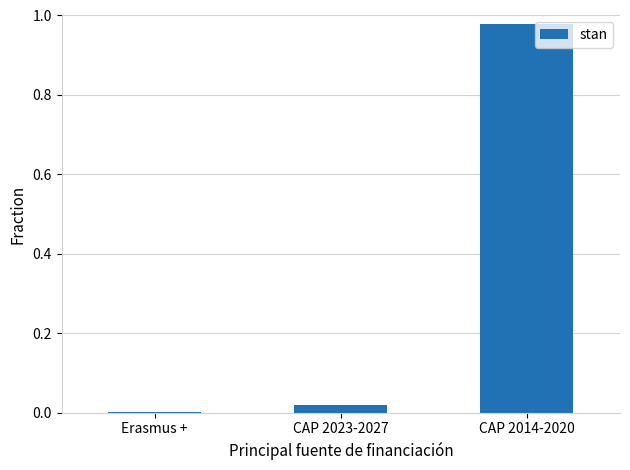

Is it true that the value at Erasmus + is 0.0?

True